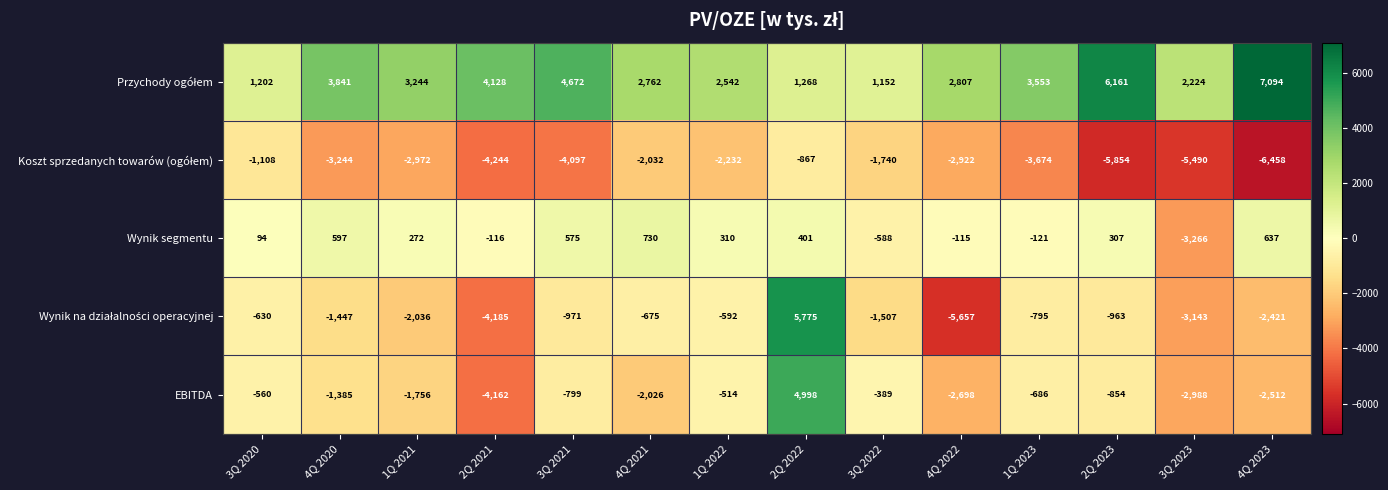

How many distinct data groups are displayed?

5